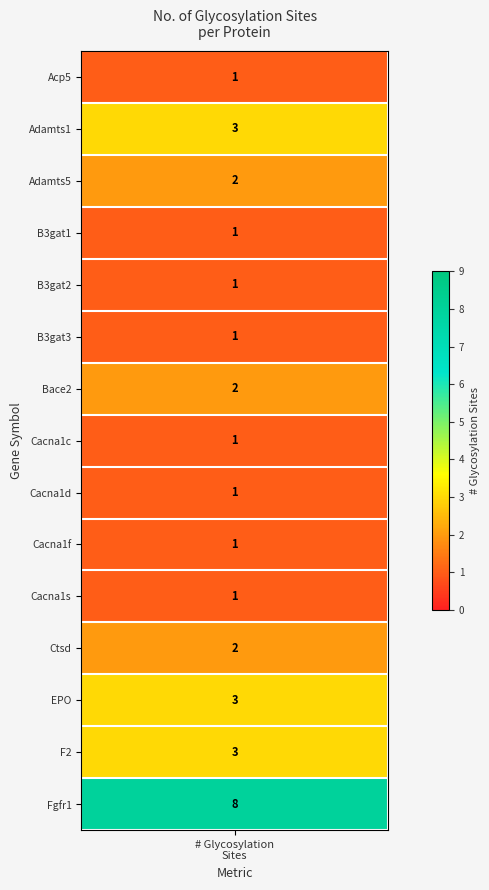

Between 17 and 16, which is larger?

17